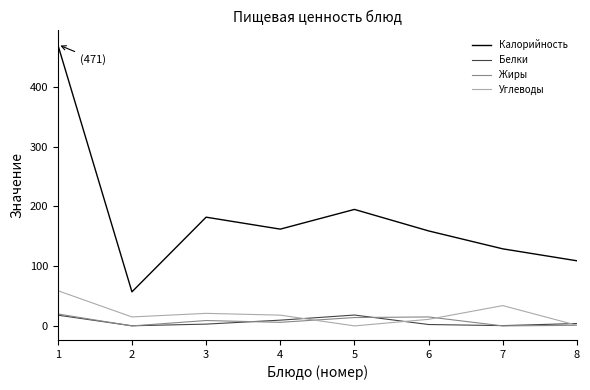

At which category is the sum across all series the highest?

1